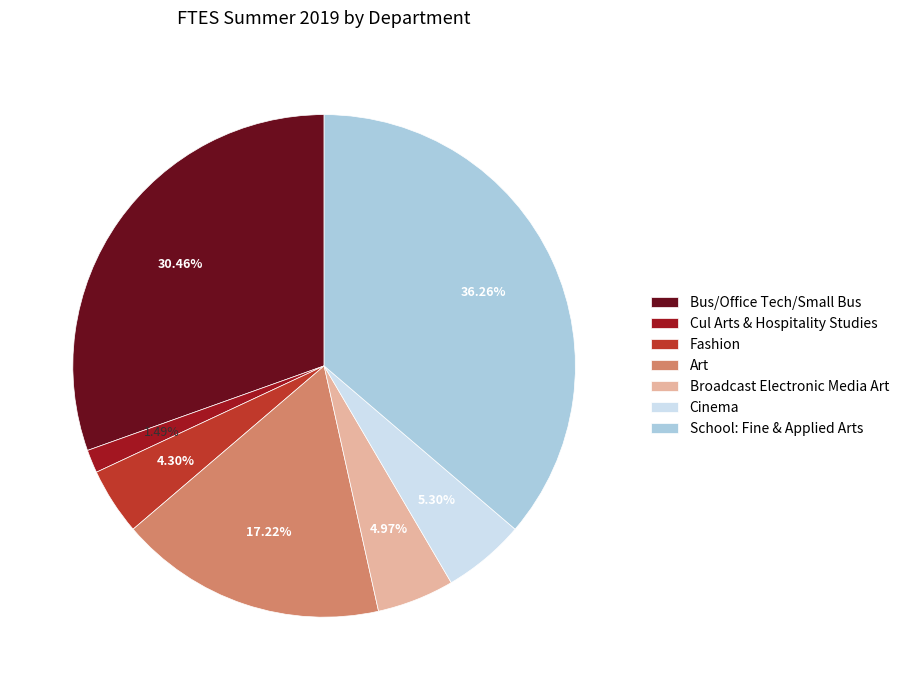

Is Cinema the majority of the pie?

No